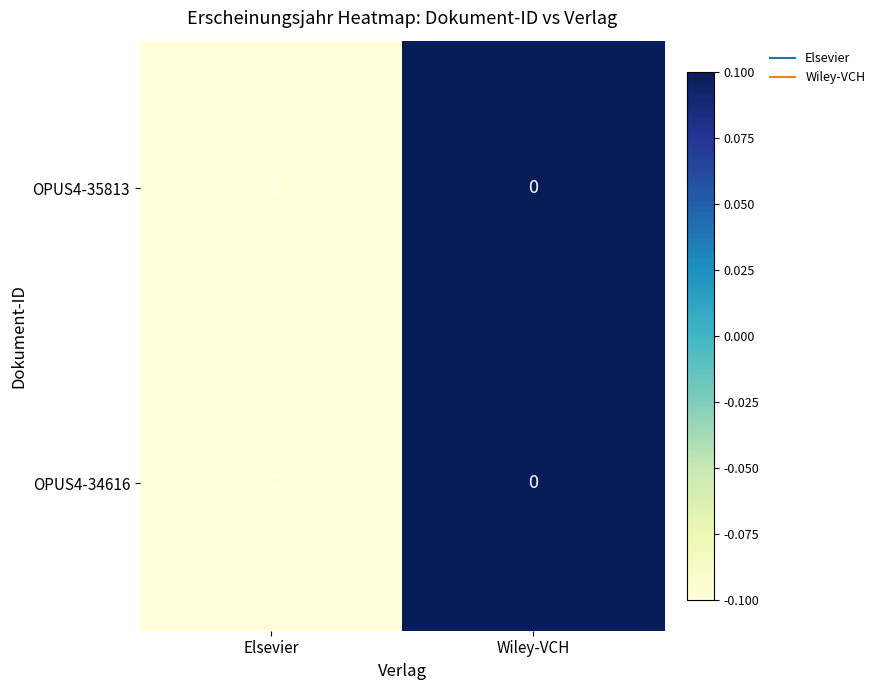

Which category has the lowest value across all series?

Elsevier